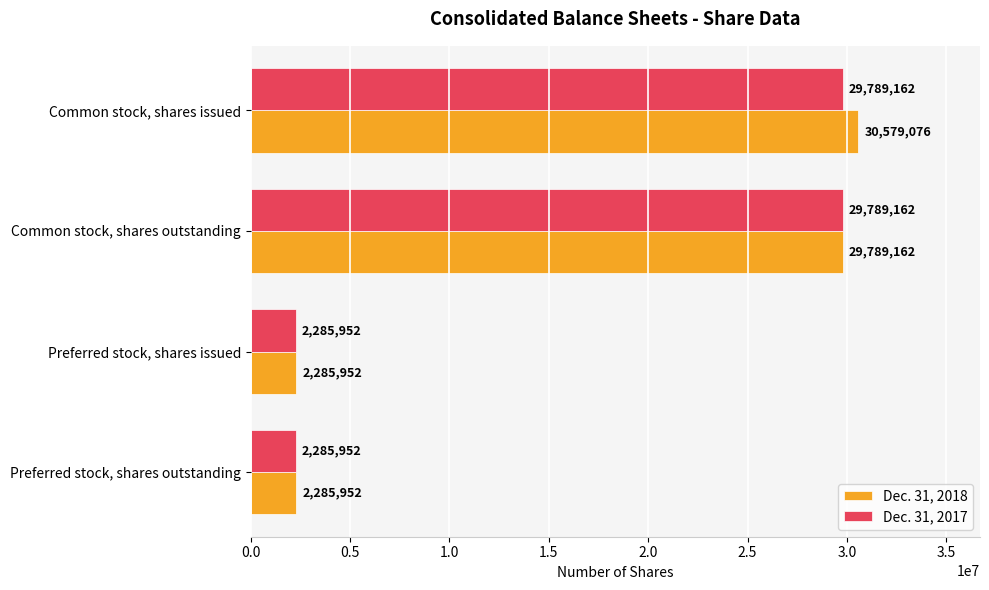

What is the sum of the Dec. 31, 2017 values at Common stock, shares issued and Common stock, shares outstanding?

59578324